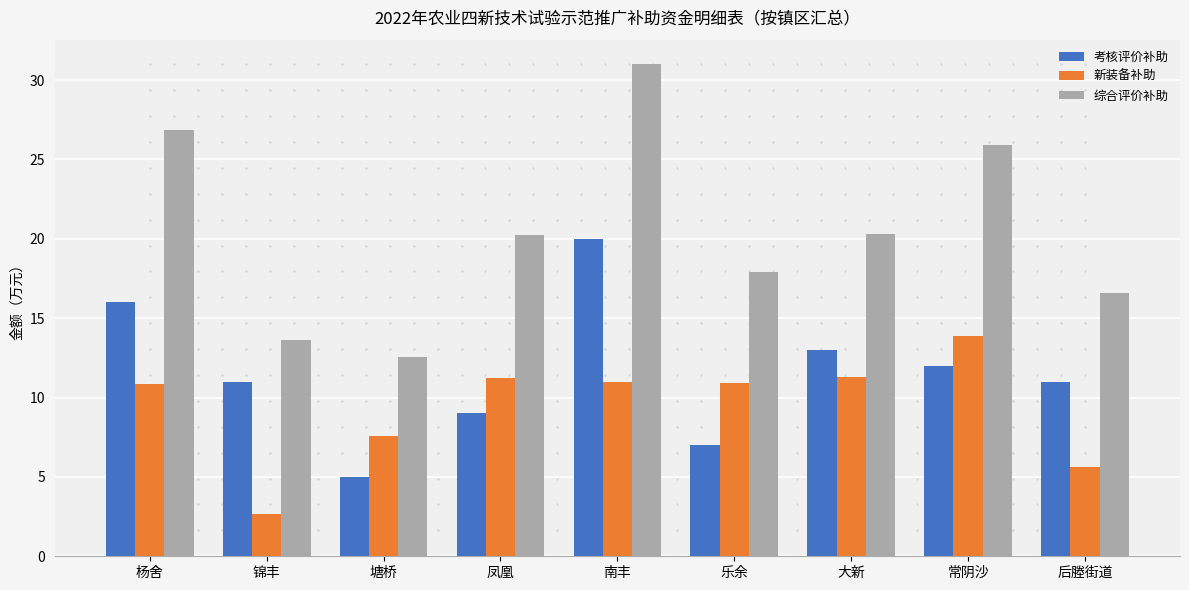

What is the maximum value shown in the chart?

31.0